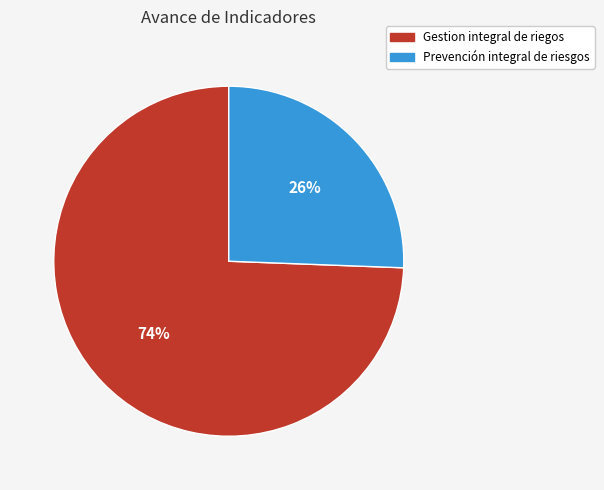

To the nearest percent, what is the combined percentage of Gestion integral de riegos and Prevención integral de riesgos?

100%